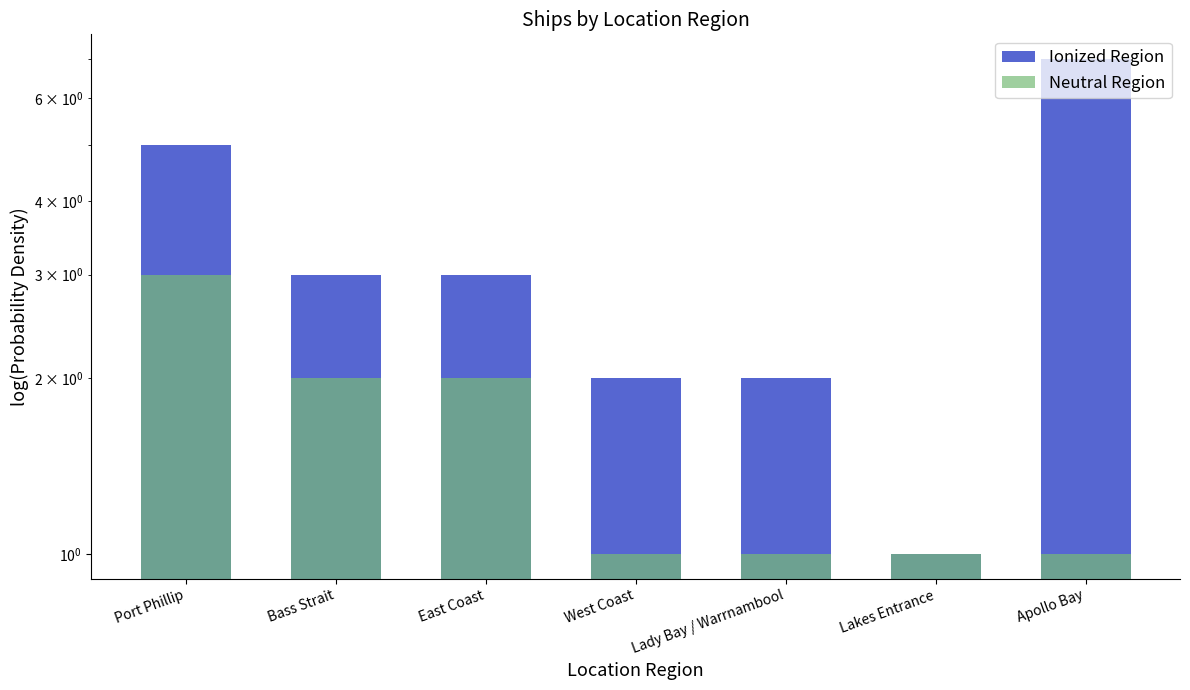

The Neutral Region series shows 2 at East Coast. True or false?

True